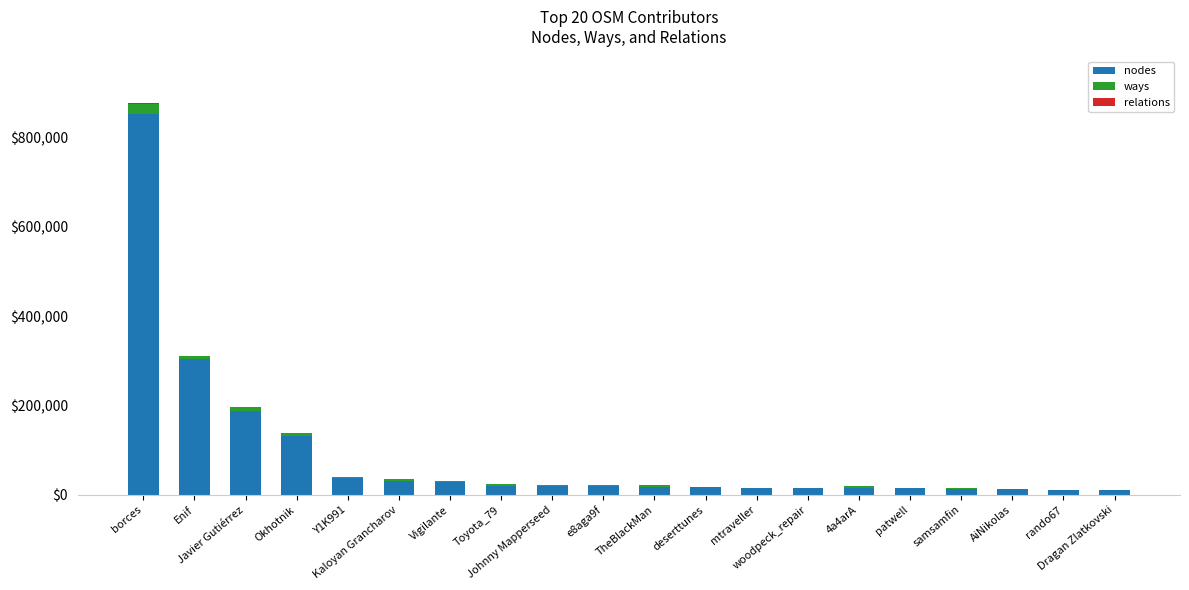

Are the bars grouped side by side (vs. stacked)?

No